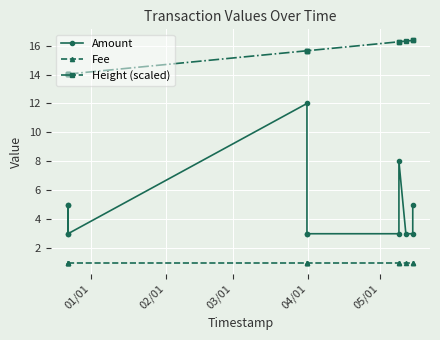

True or false: Fee has more than 2 interior local peaks.

False